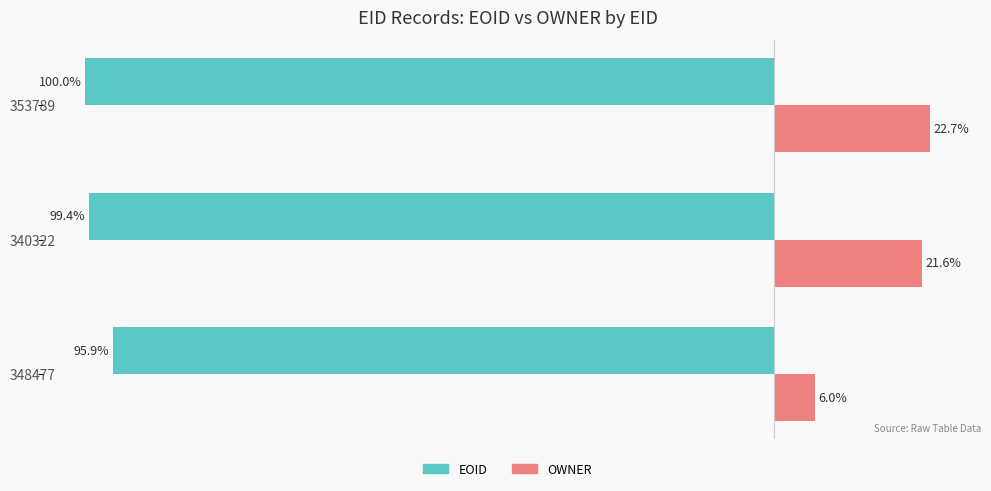

Between 340322 and 353789, which series saw the biggest shift?

OWNER